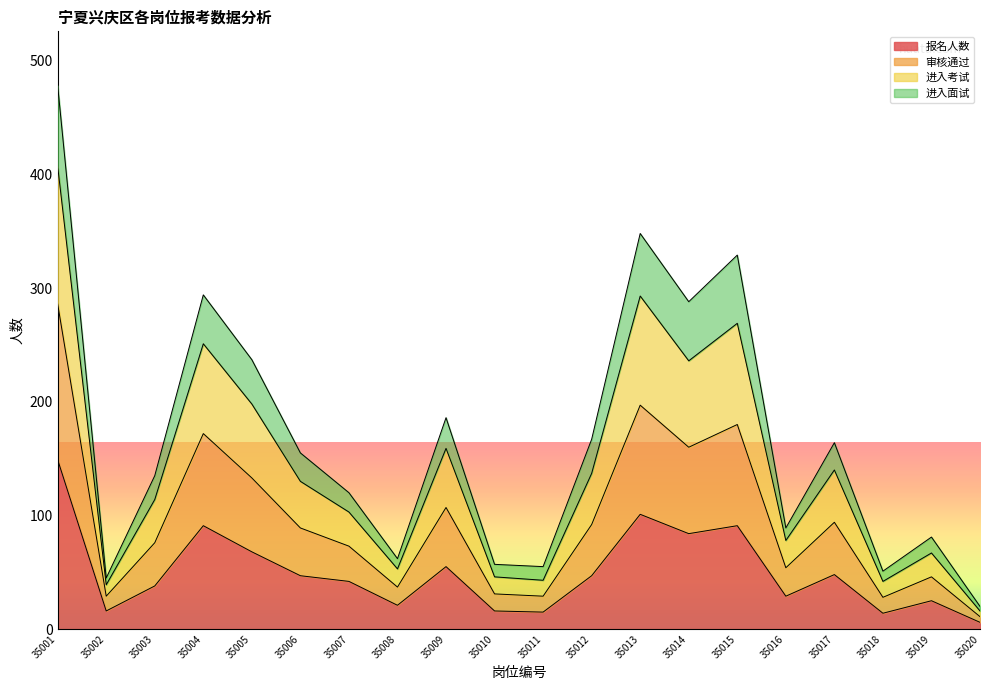

Where is the first local maximum for 报名人数?

35004